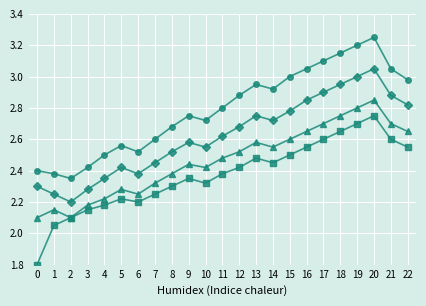

Count the number of data series in this chart.

4